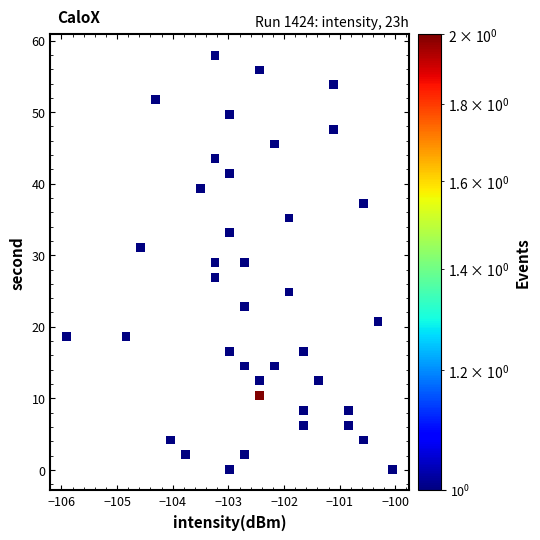

What is the range of X values (max minus min)?

5.9